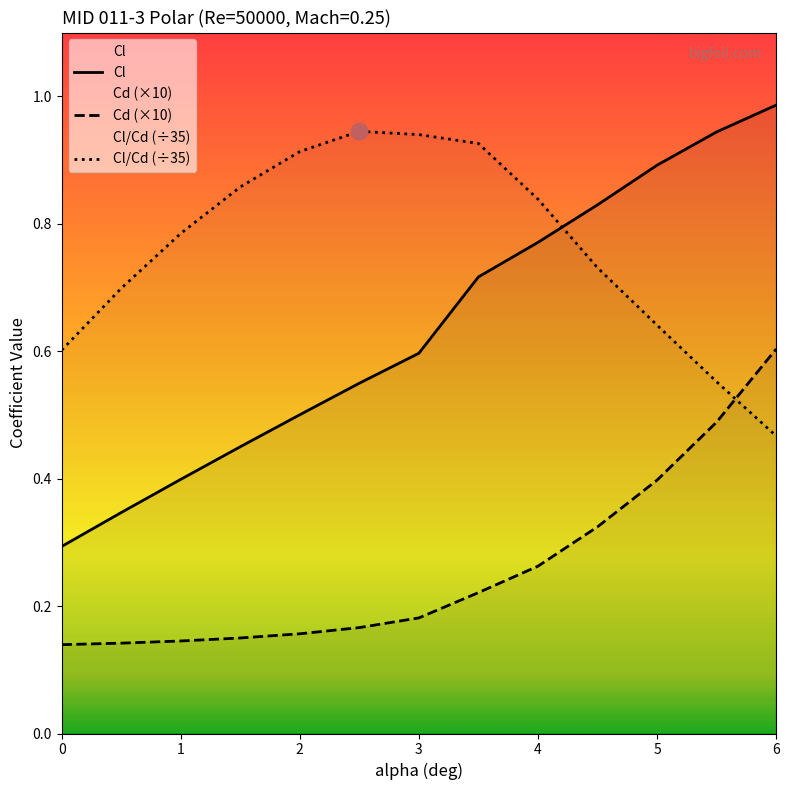

Is the value of Cl/Cd (÷35) at 5 greater than the value of Cd (×10) at 5?

Yes